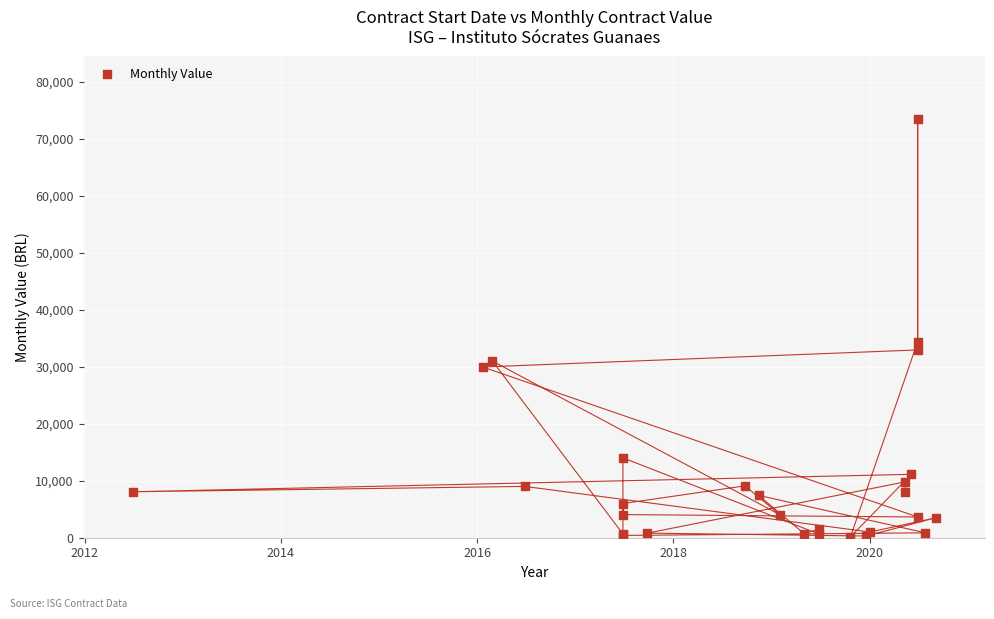

What Y value in the scatter plot is closest to 36776?

34400.0